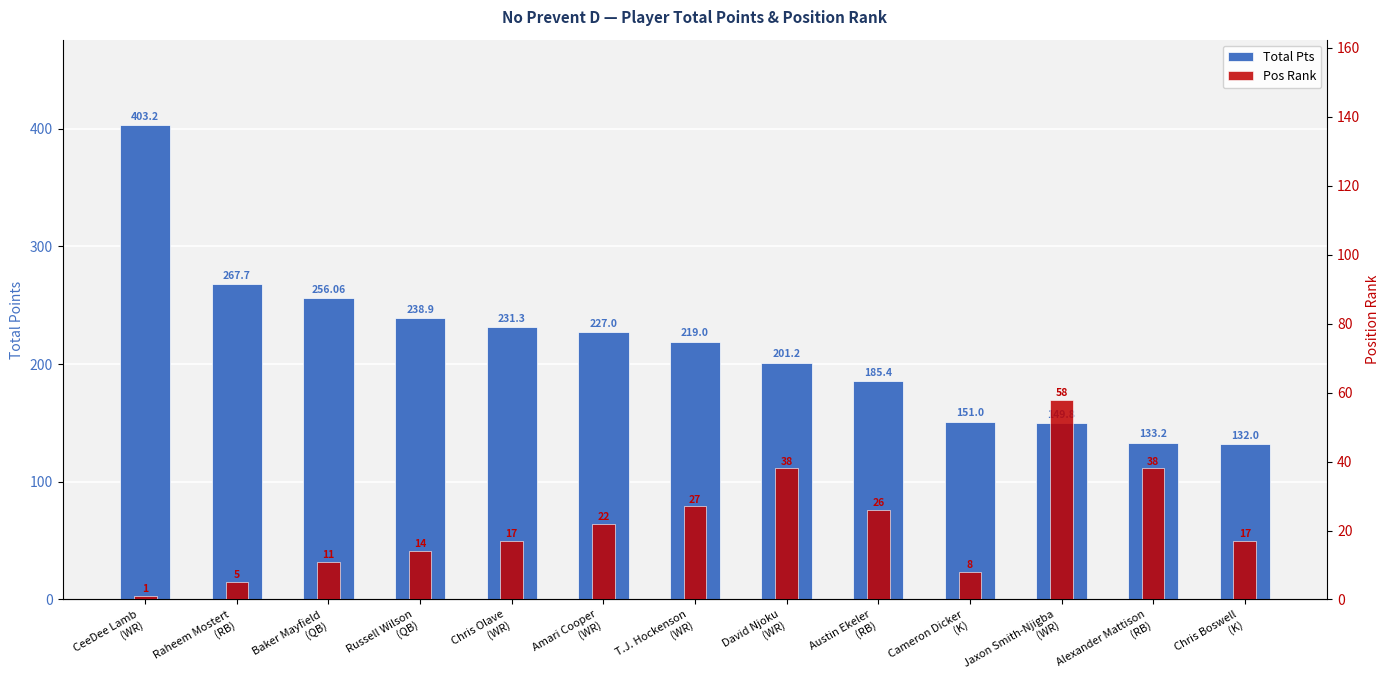

What is the difference between the highest and lowest values at Jaxon Smith-Njigba
(WR)?

91.8